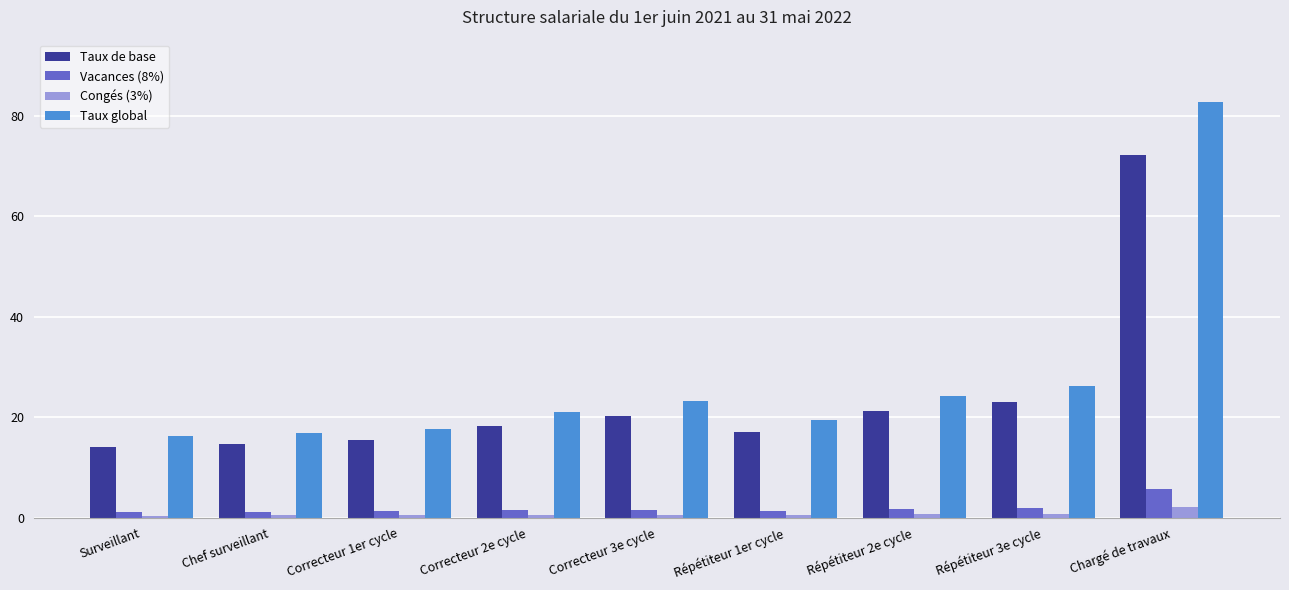

Is the value of Taux global at Correcteur 3e cycle greater than the value of Vacances (8%) at Correcteur 1er cycle?

Yes